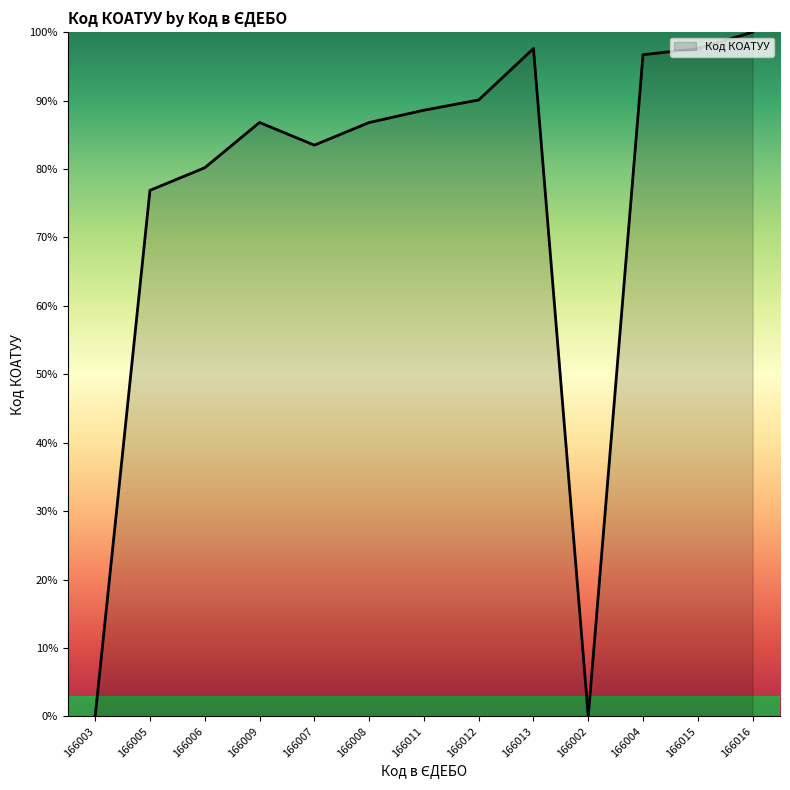

What is the difference between the maximum and minimum values?

100.0